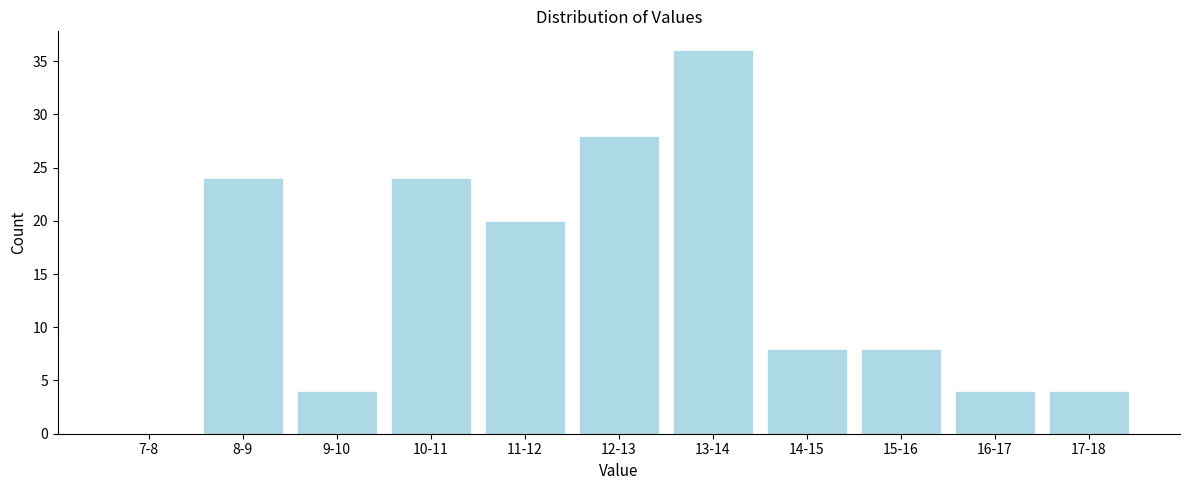

Reading left to right, list all the values displayed in this chart.

7-8=0	8-9=24	9-10=4	10-11=24	11-12=20	12-13=28	13-14=36	14-15=8	15-16=8	16-17=4	17-18=4